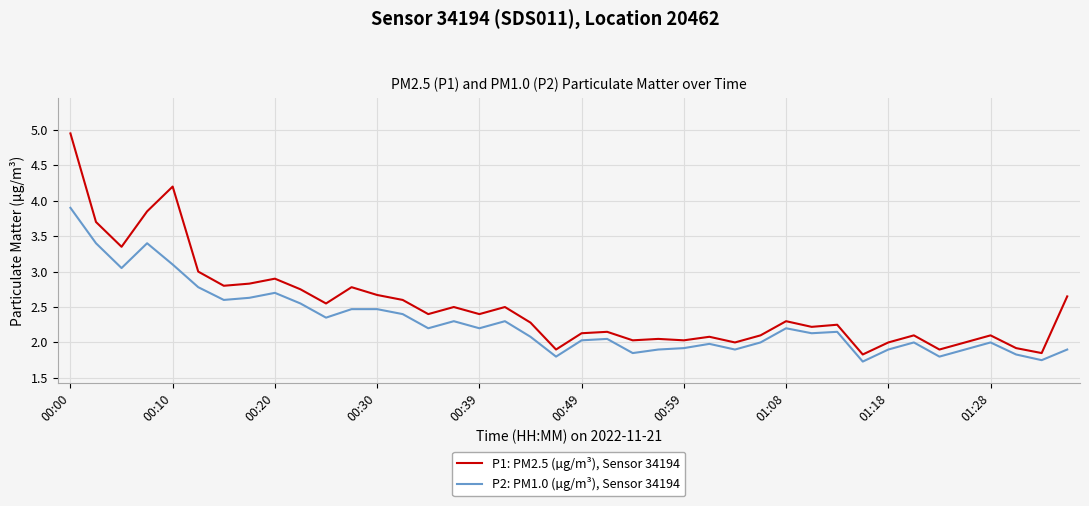

Which series has the widest spread of values?

P1: PM2.5 (µg/m³), Sensor 34194